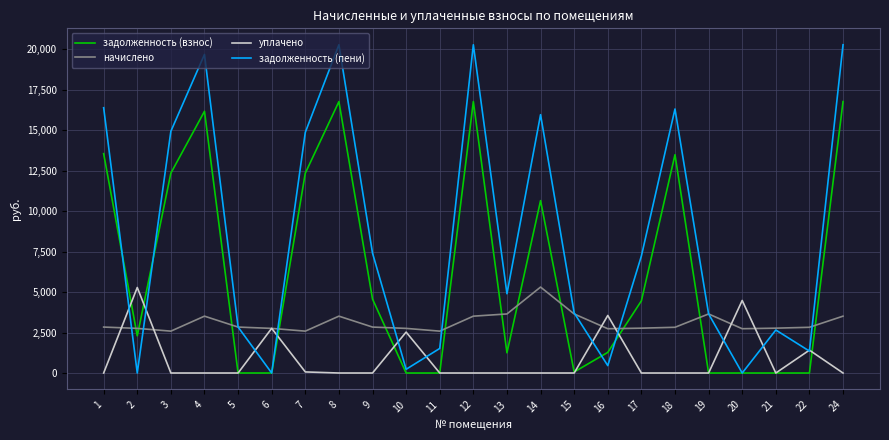

What is the approximate value of задолженность (пени) at 14?

15954.4